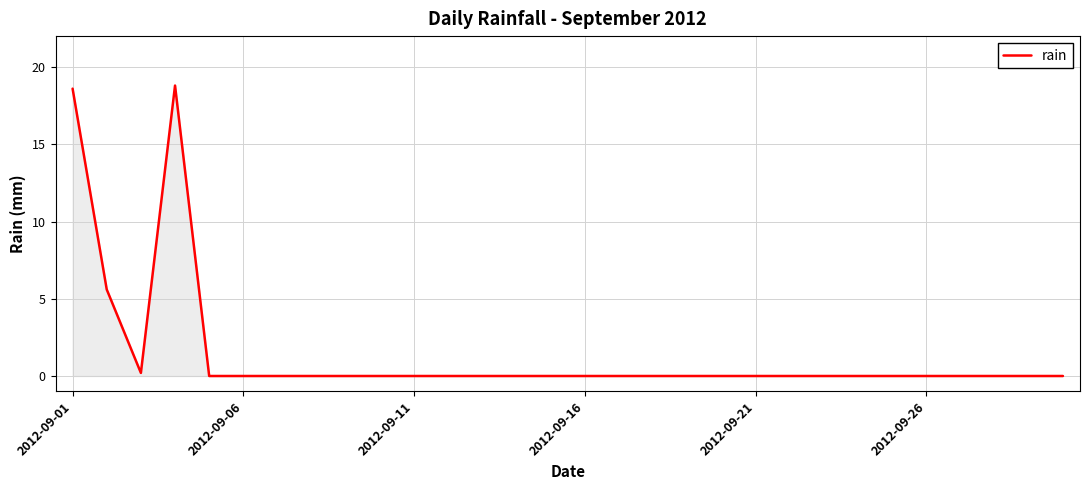

What is the difference between the maximum and minimum values?

18.8